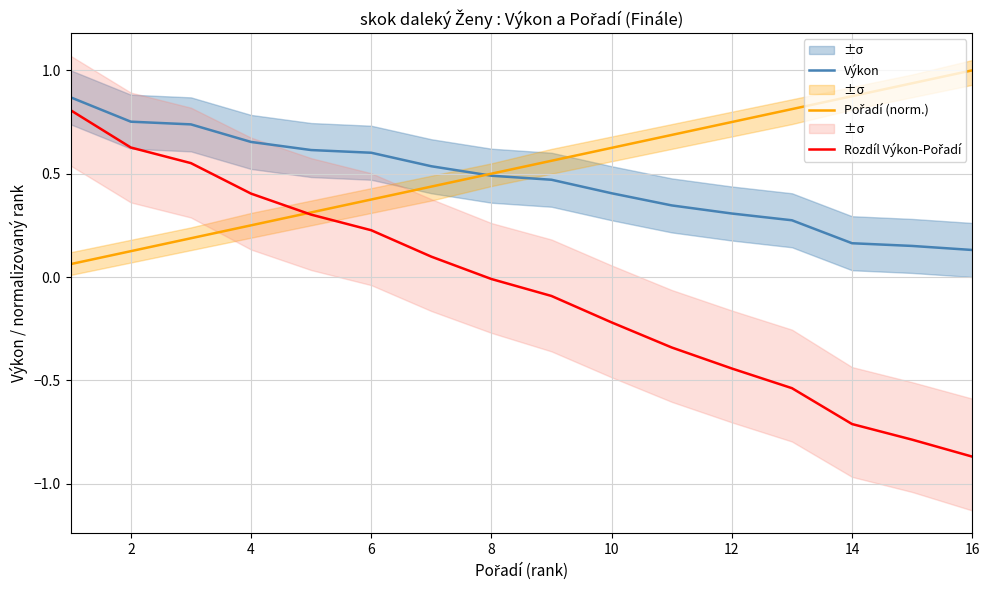

The value of Výkon at 4 is 0.3. True or false?

False